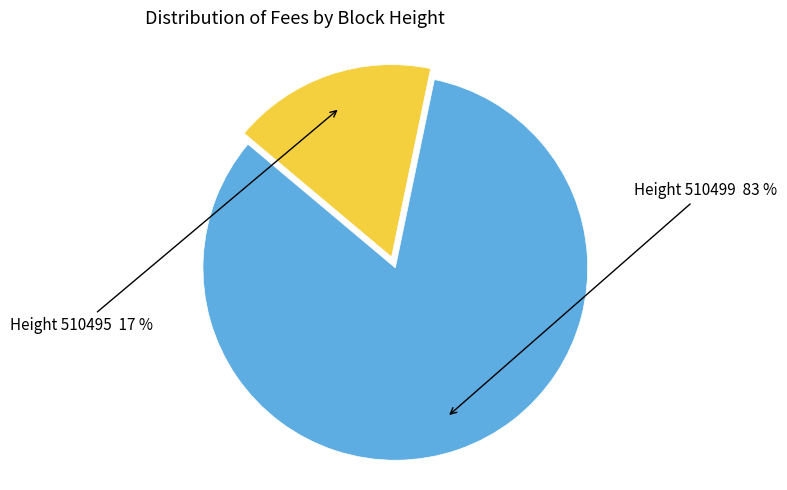

Is there a majority slice in this chart?

Yes